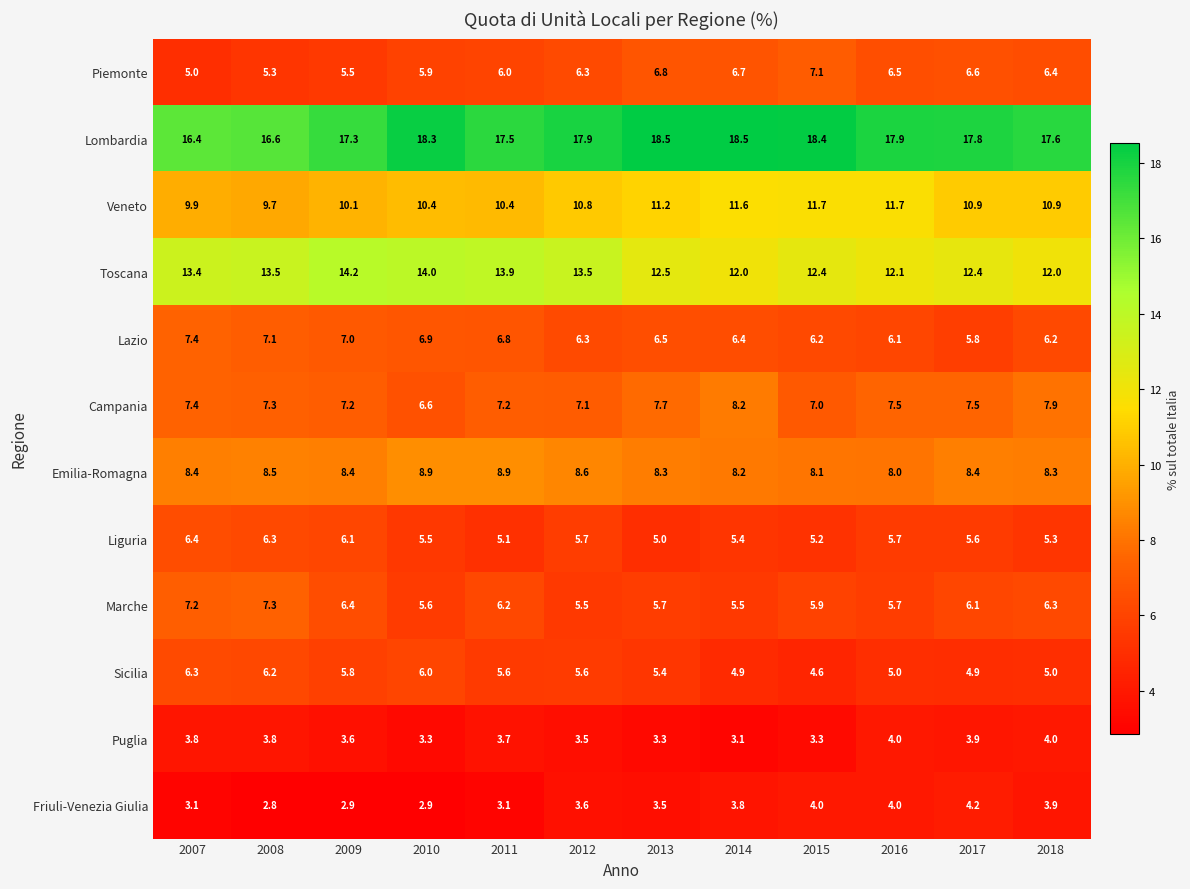

What is the smallest value displayed?

2.8